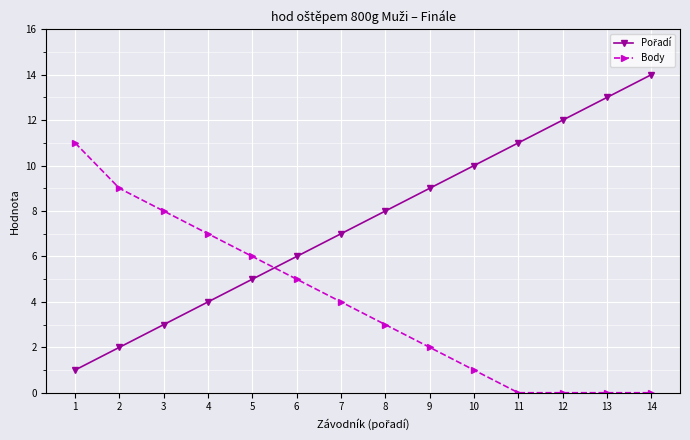

How many series are shown in this chart?

2